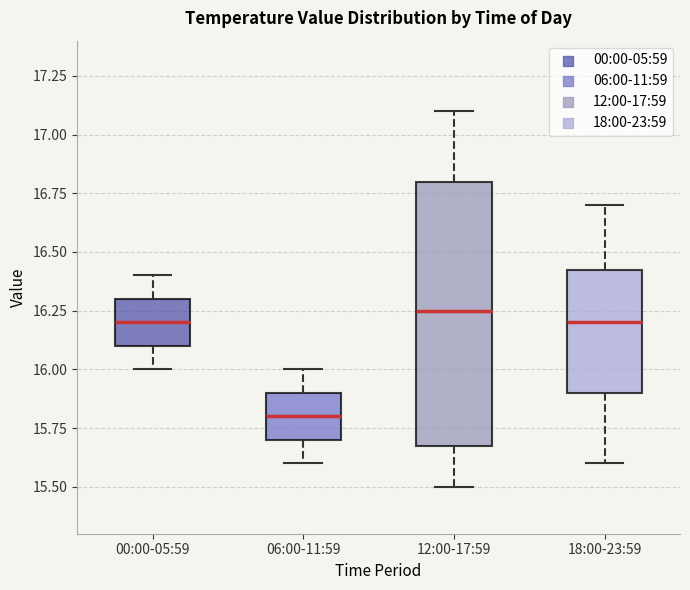

Where does the lower whisker of the box for 06:00-11:59 end on the y-axis? The values are not printed on the chart, so give them approximately, as read against the axis.

15.60